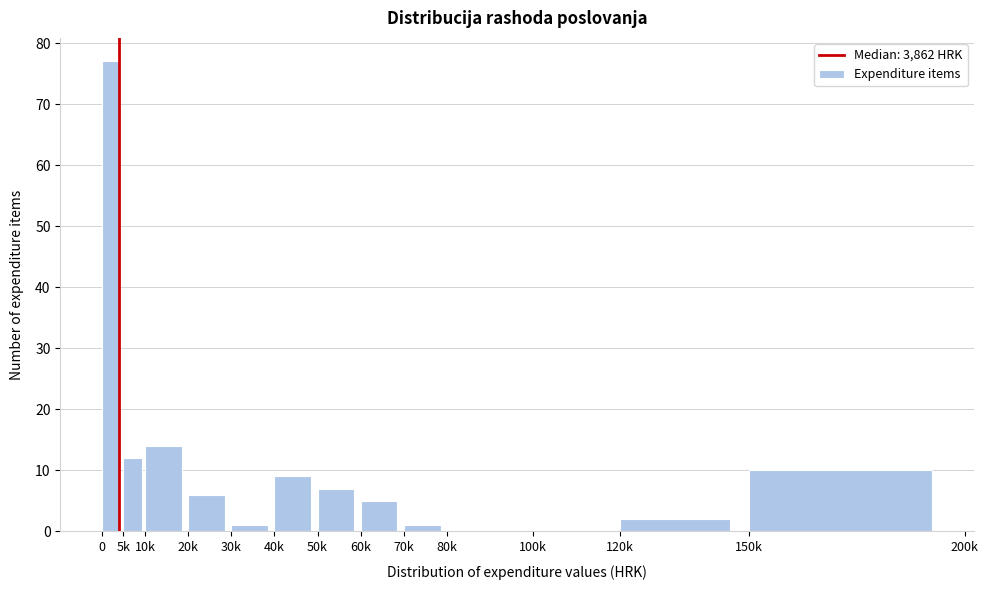

Reading left to right, transcribe all the data shown in this chart.

0=77	5k=12	10k=14	20k=6	30k=1	40k=9	50k=7	60k=5	70k=1	80k=0	100k=0	120k=2	150k=10